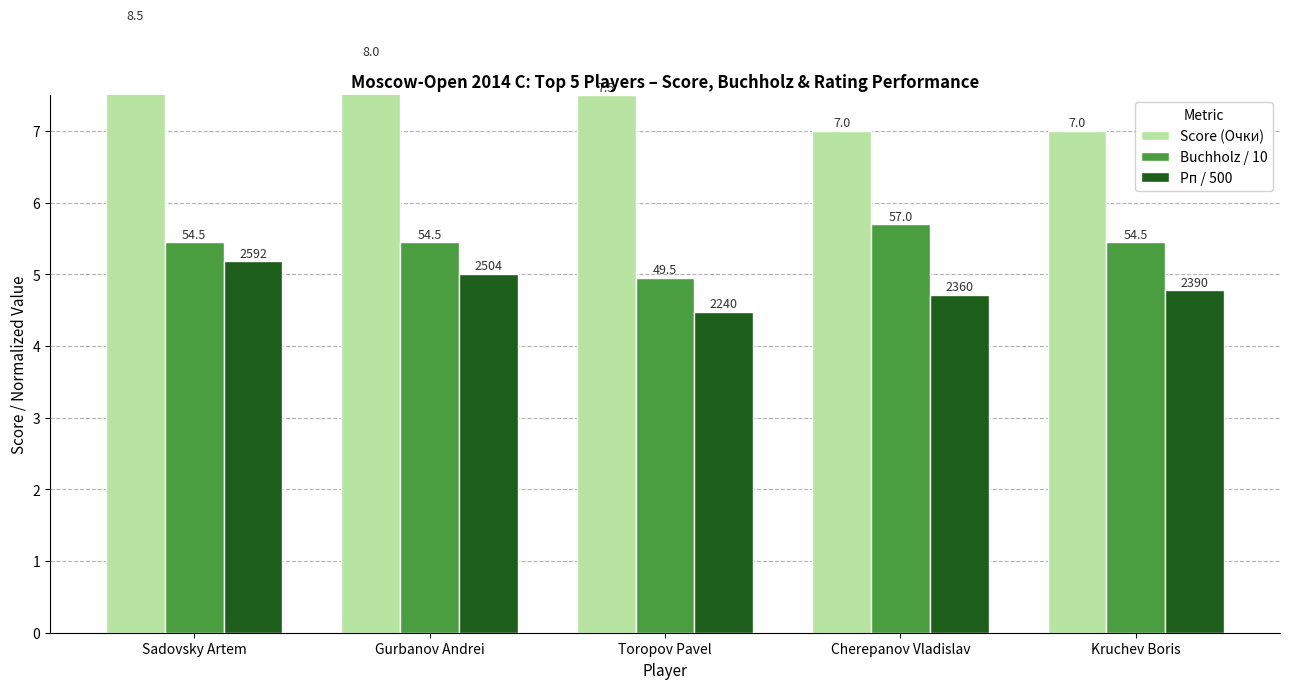

Rank the categories by Score (Очки) value from highest to lowest.

Sadovsky Artem, Gurbanov Andrei, Toropov Pavel, Cherepanov Vladislav, Kruchev Boris